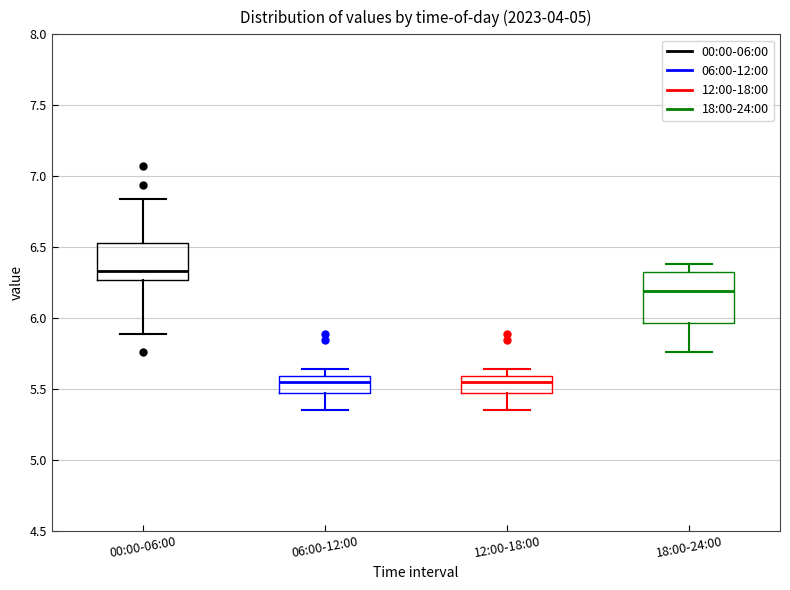

Where is the upper edge of the box for 00:00-06:00 on the y-axis? The values are not printed on the chart, so give them approximately, as read against the axis.

6.55